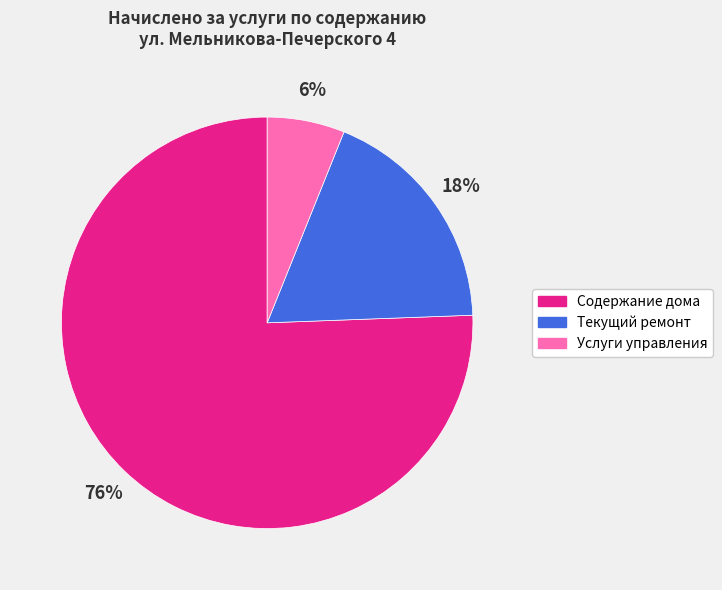

To the nearest percent, what is the average slice percentage?

33%